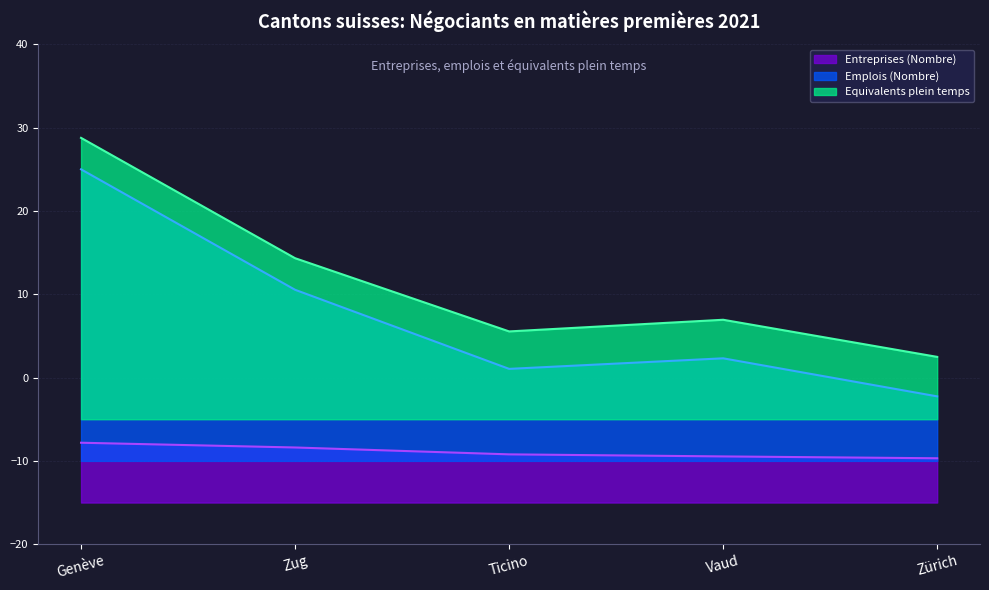

List the series in order of their overall mean, highest first.

Equivalents plein temps, Emplois (Nombre), Entreprises (Nombre)